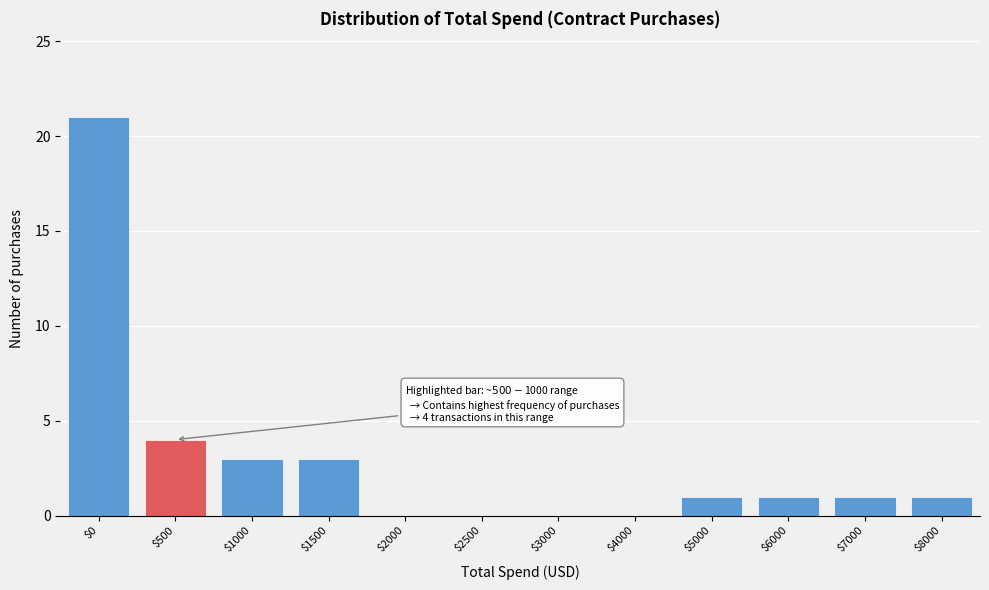

Is it true that the value at $1500 is 5?

False